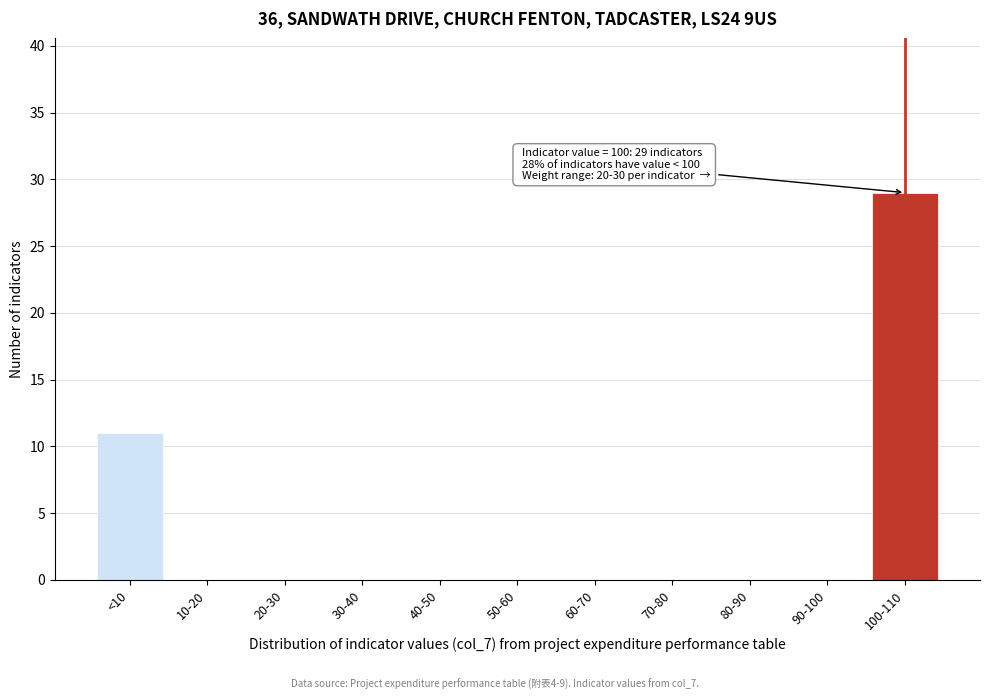

Reading right to left, extract all data points from this chart.

100-110=29	90-100=0	80-90=0	70-80=0	60-70=0	50-60=0	40-50=0	30-40=0	20-30=0	10-20=0	<10=11